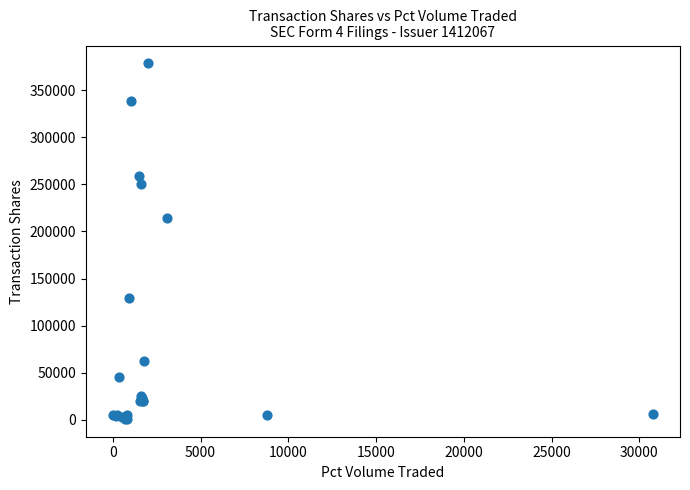

What Y value in the scatter plot is closest to 189722?

214467